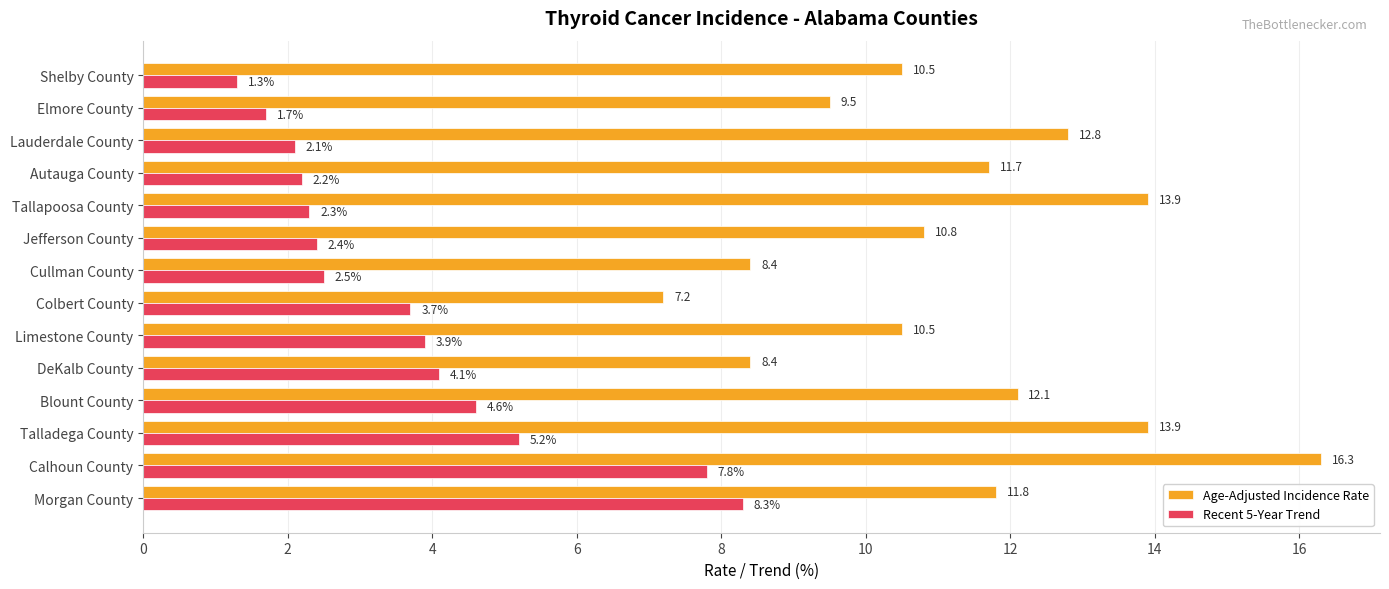

True or false: Age-Adjusted Incidence Rate has a value of 10.5 at Shelby County.

True